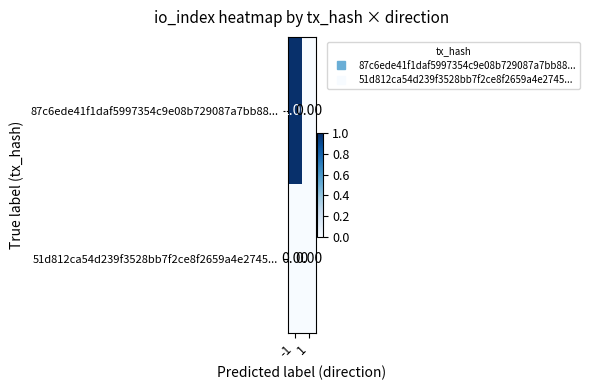

Which series changed the most between -1 and 1?

87c6ede41f1daf5997354c9e08b729087a7bb88...